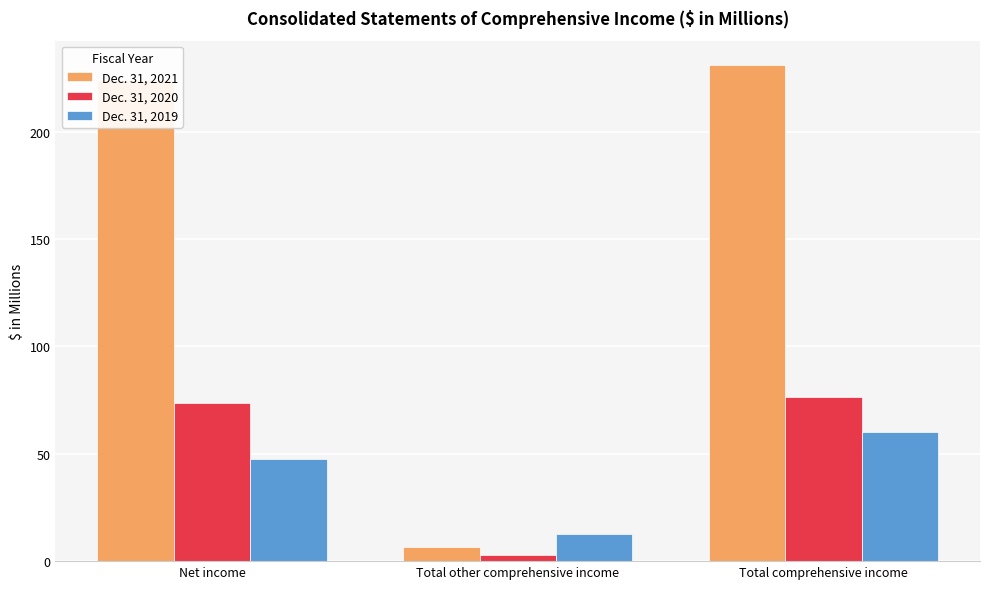

How many groups of bars are there?

3